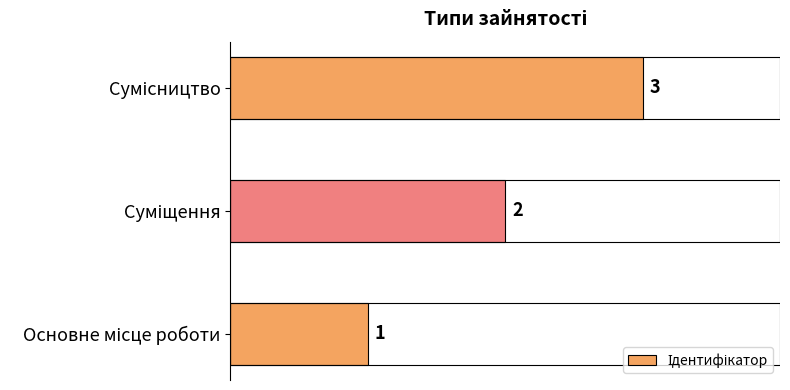

What is the sum of all values?

6